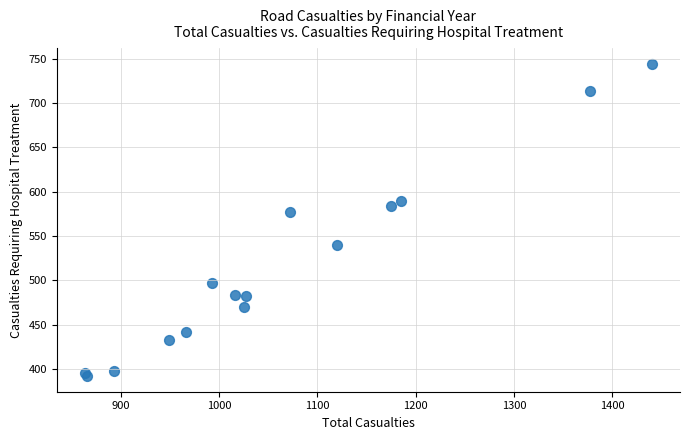

What Y value in the scatter plot is closest to 568?

577